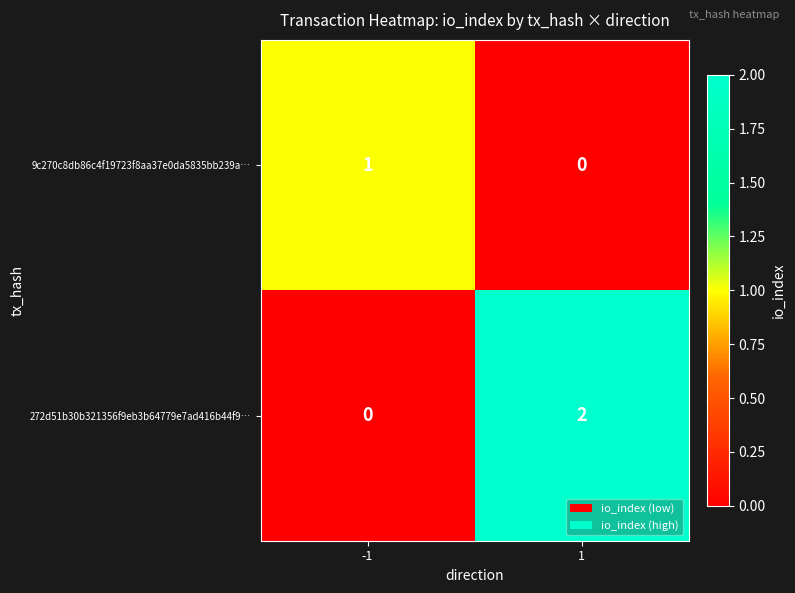

The value of 272d51b30b321356f9eb3b64779e7ad416b44f9… at -1 is 1. True or false?

False